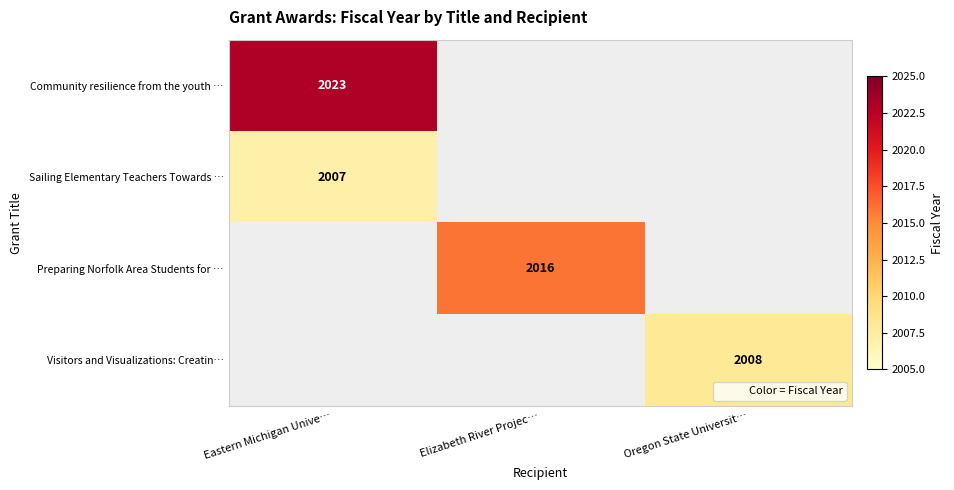

The Preparing Norfolk Area Students for … series shows 2016 at Elizabeth River Projec…. True or false?

True